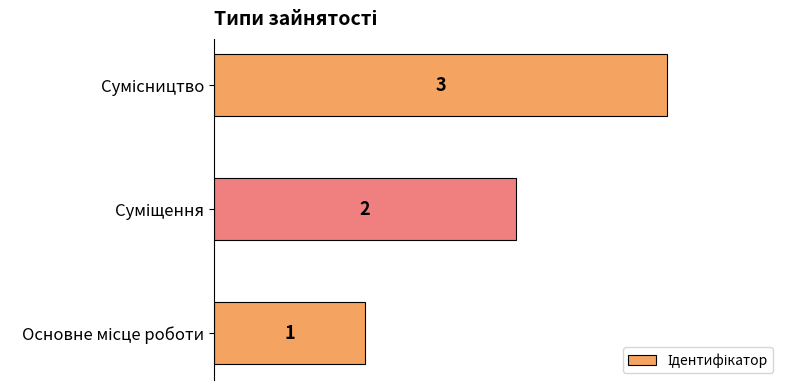

How many values are between 1 and 3?

3